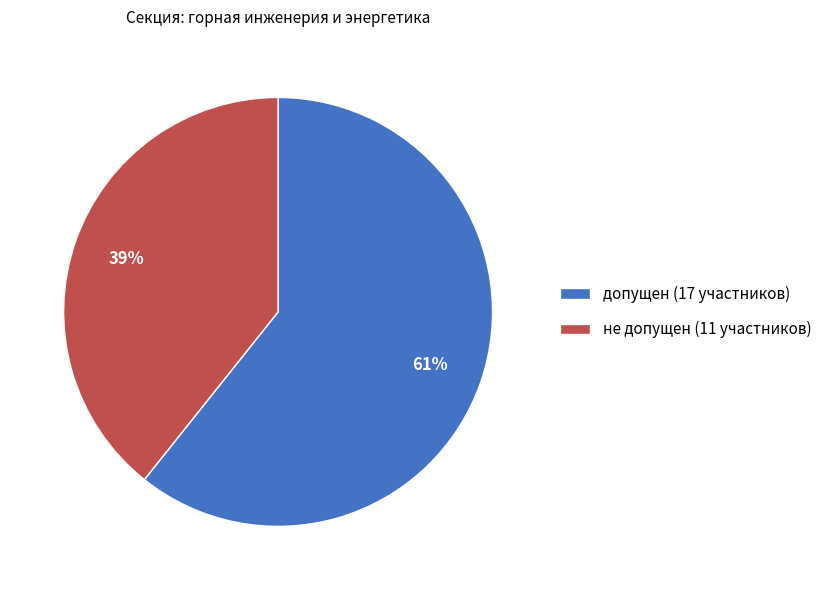

The не допущен slice represents 47% of the pie. True or false?

False